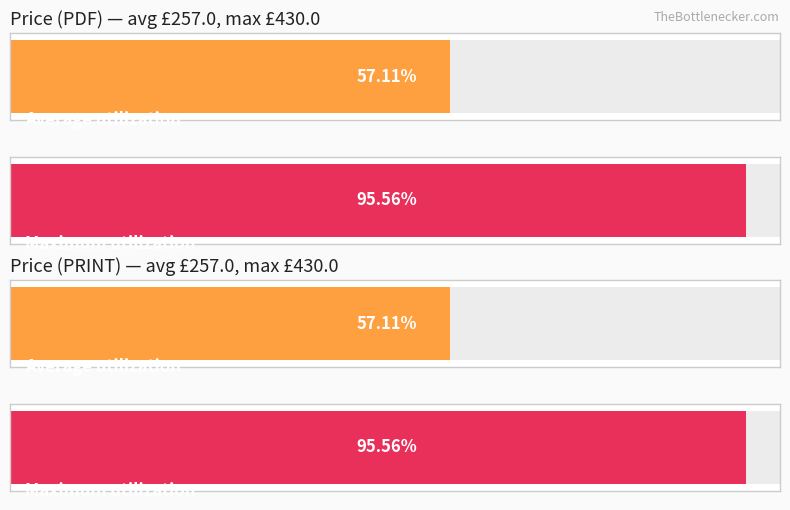

Are the bars grouped side by side (vs. stacked)?

Yes